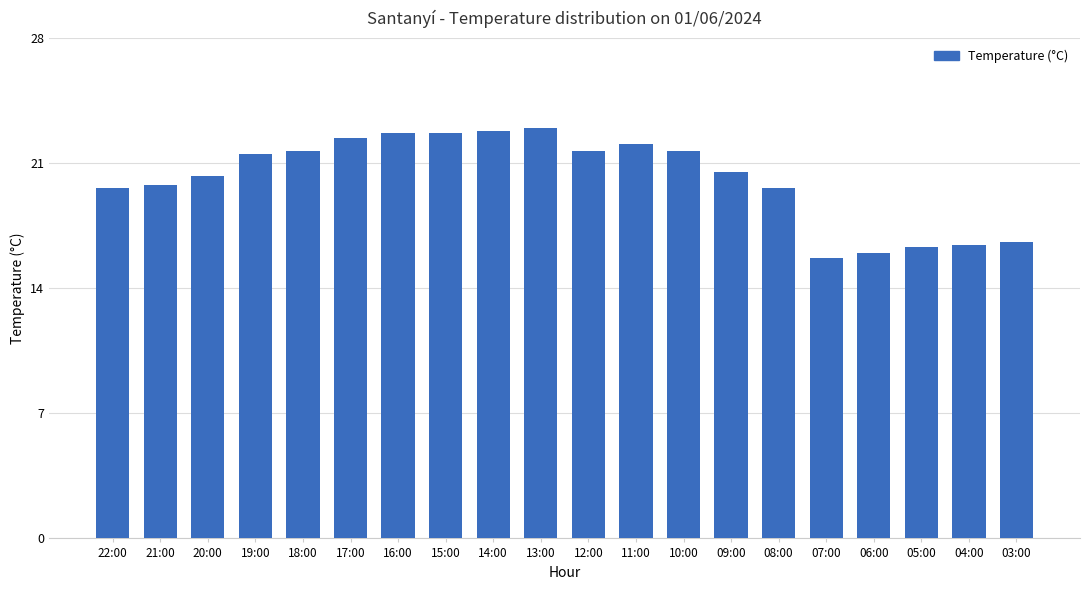

Count the number of values greater than 21.

10